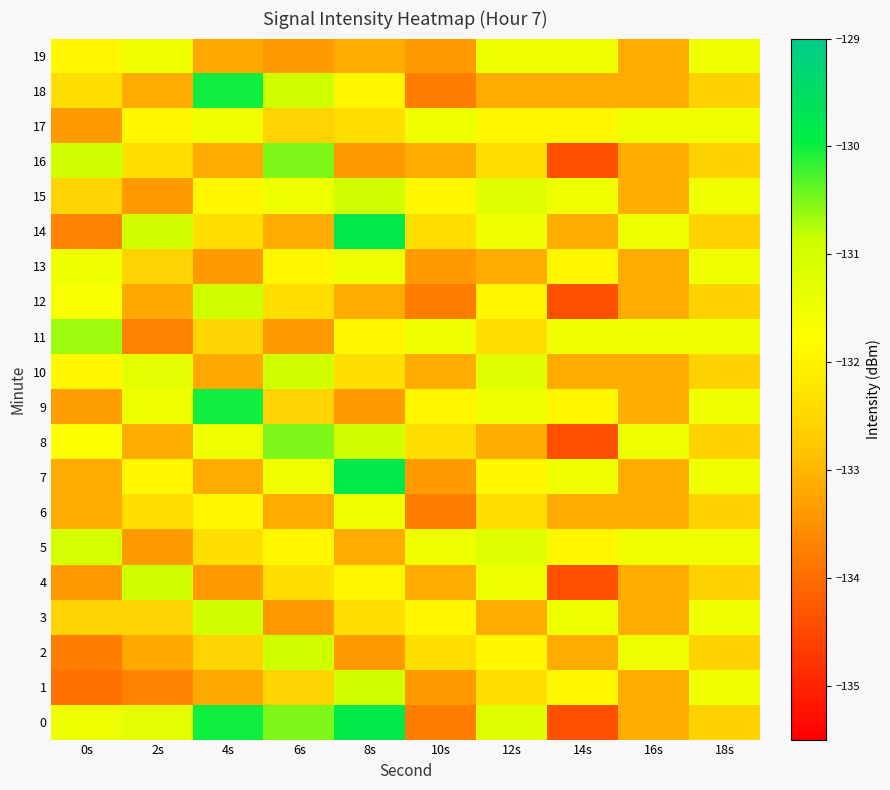

At how many categories does at least one series exceed -130?

1